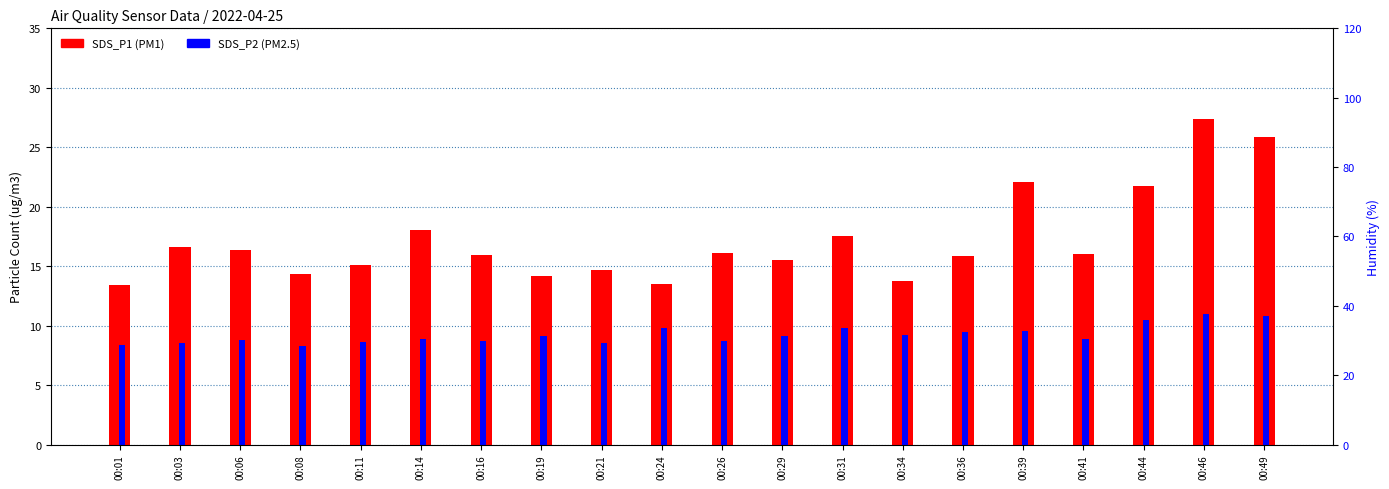

True or false: SDS_P1 (PM1) has a value of 28.8 at 00:06.

False